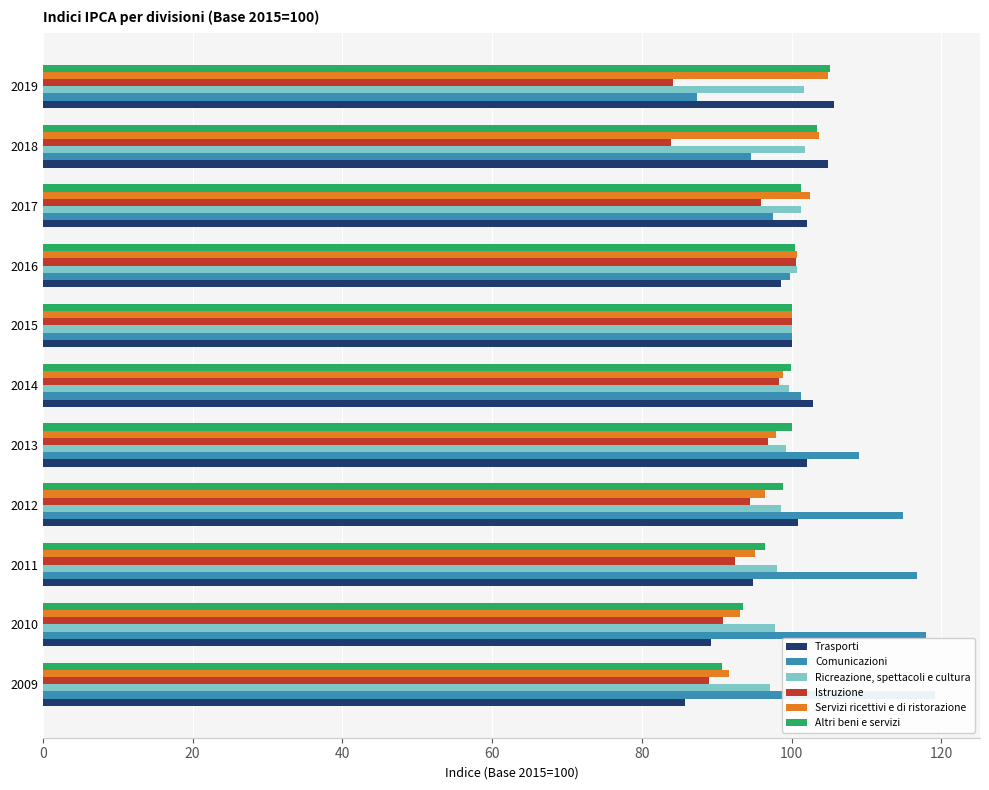

What is the average value of the Comunicazioni series?

105.3